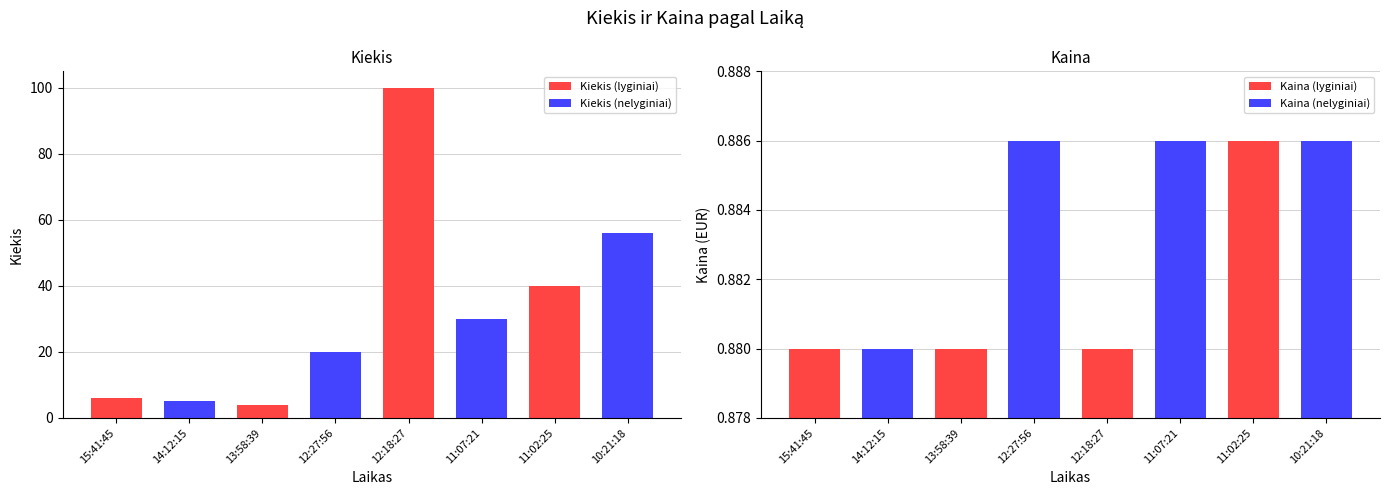

What is the minimum value for Kiekis?

4.0